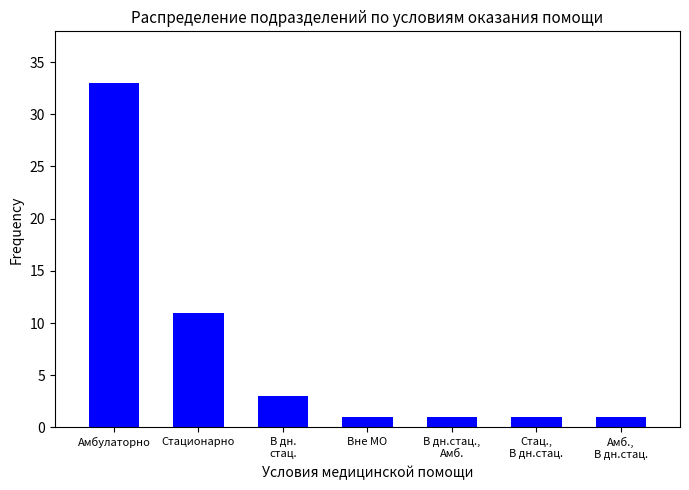

Reading right to left, transcribe all the data shown in this chart.

1	1	1	1	3	11	33